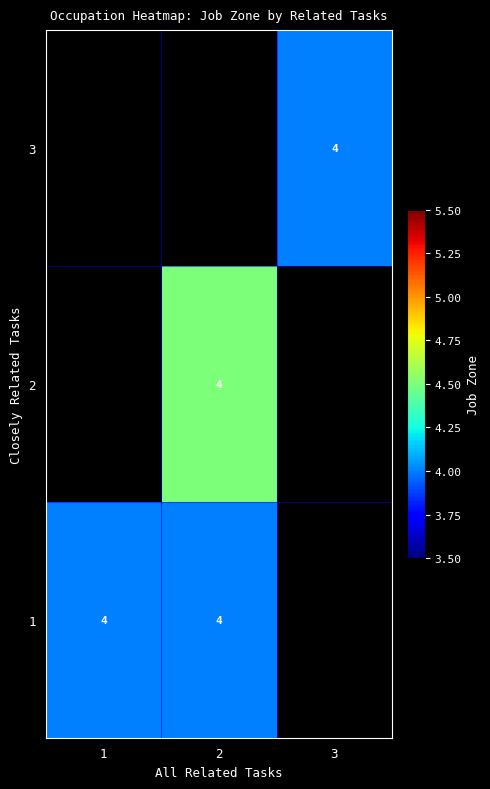

What is the sum of the row_2 values at 1 and 2?

8.0